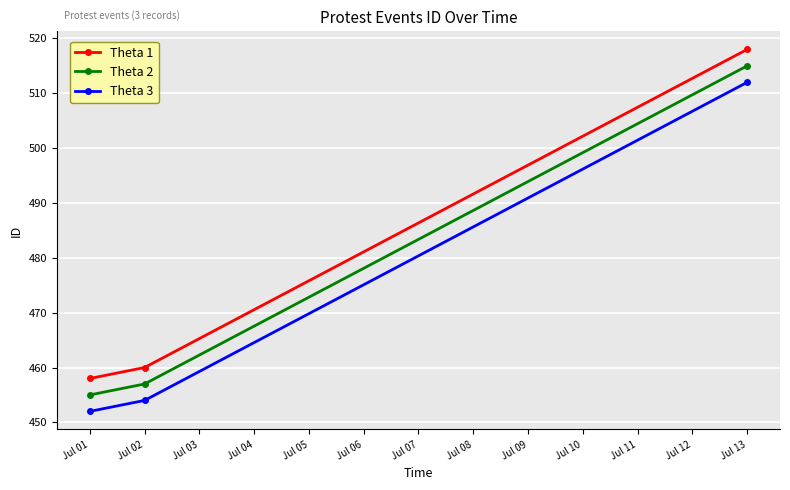

What is the difference between the highest and lowest values at Jul 02?

6